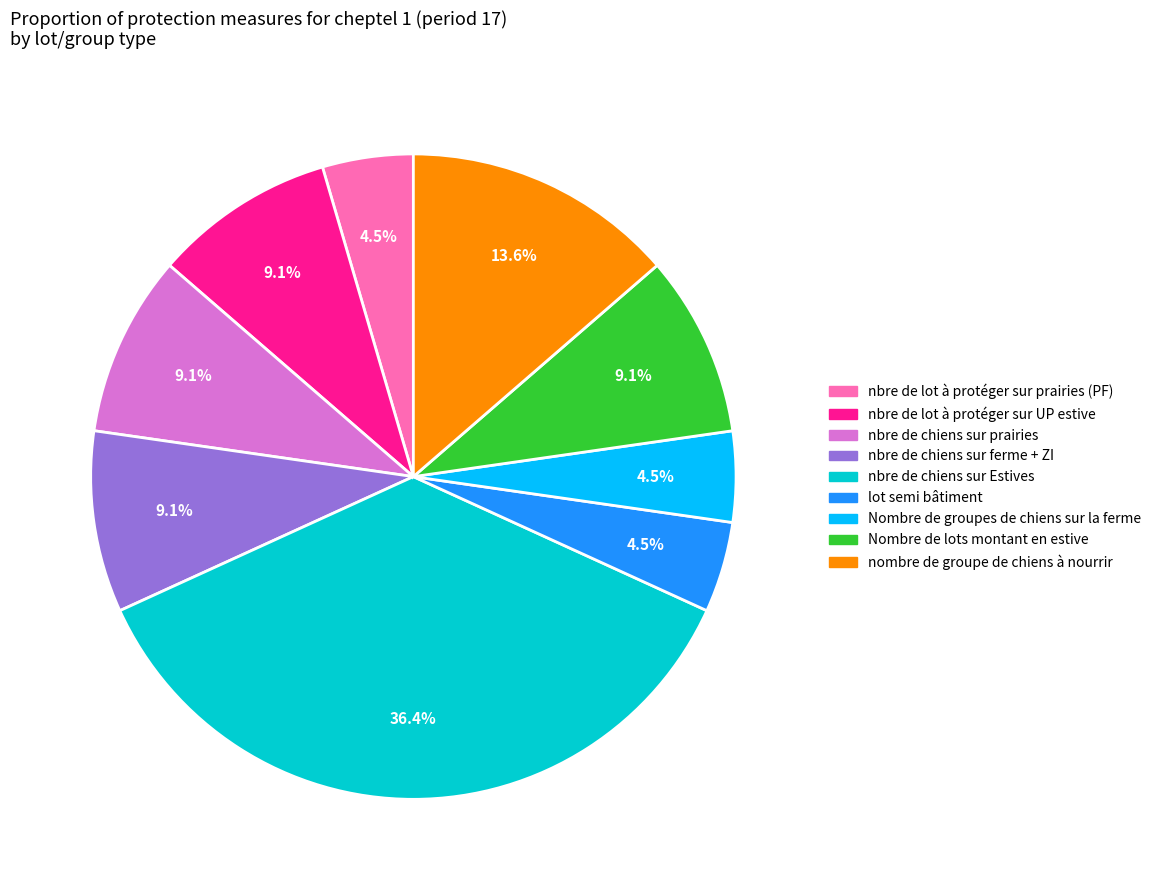

Does any single category account for the majority?

No